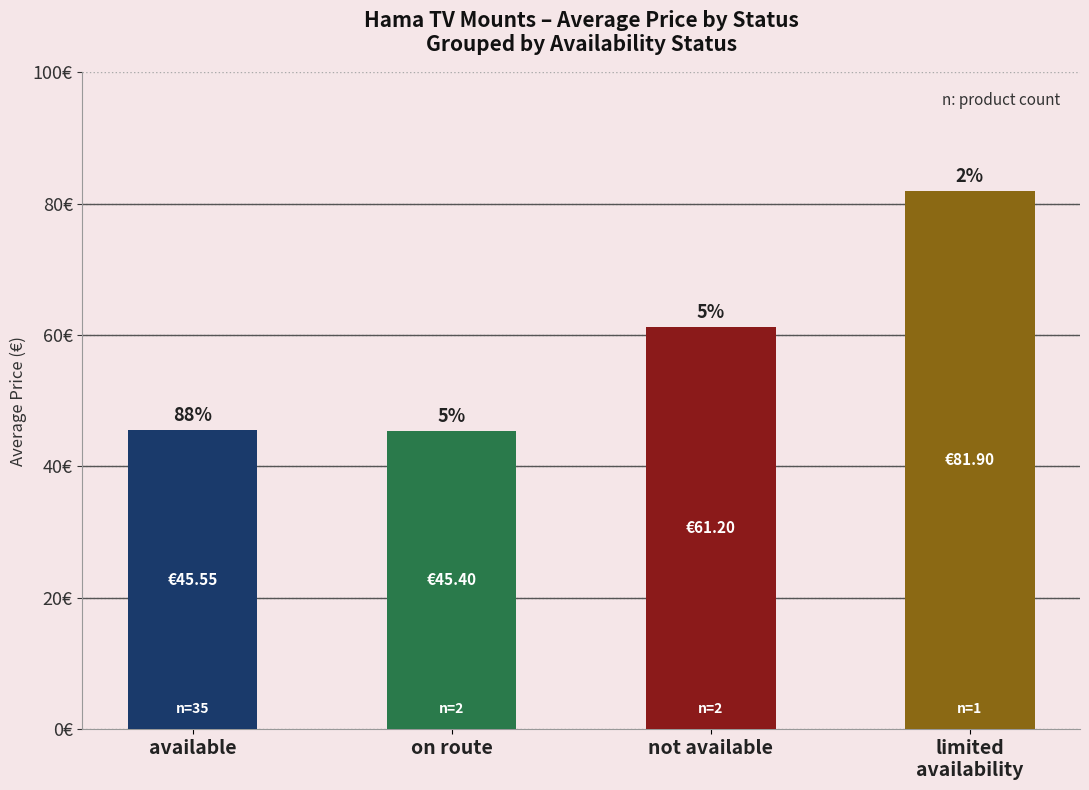

What is the difference between the maximum and minimum values?

36.5